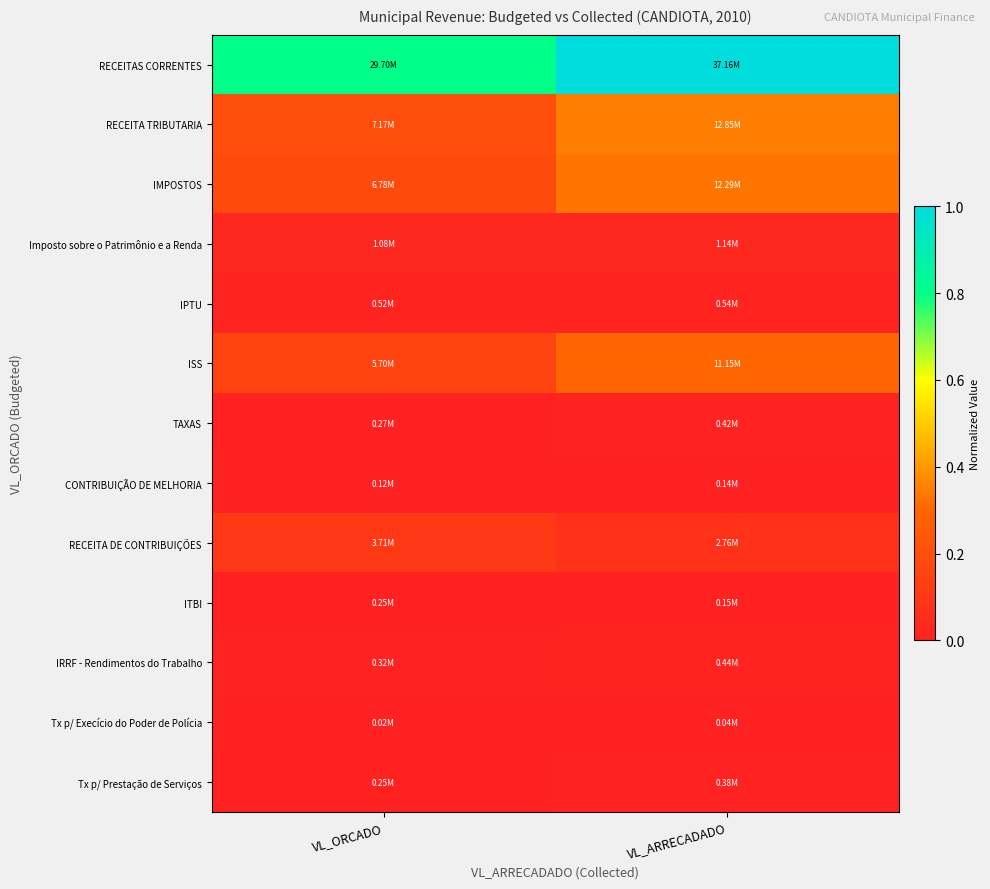

Which series has the largest total across all categories?

RECEITAS CORRENTES